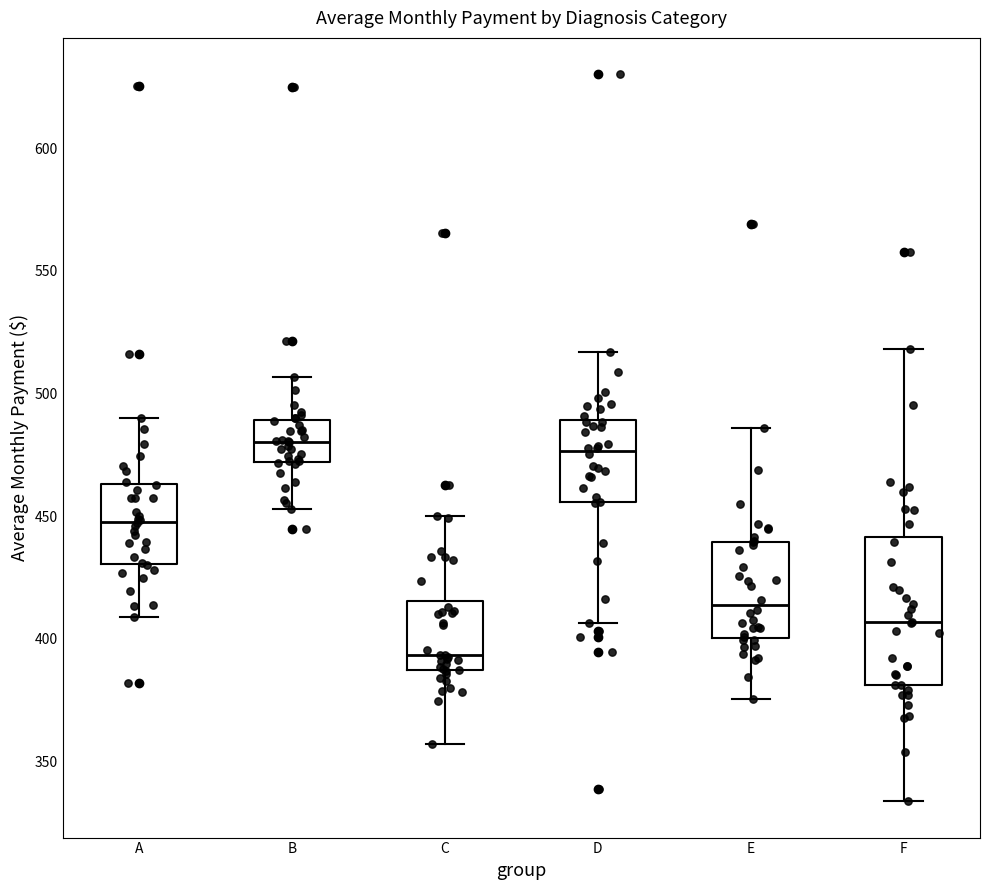

Reading left to right, transcribe this box plot: for each box, give where its median line is, the range the box spans, and where its two whiskers end, as read against the y-axis. The values are not printed on the chart, so give them approximately, as read against the axis.

A: median 450, box 430 to 465, whiskers 410 to 490
B: median 480, box 470 to 490, whiskers 455 to 505
C: median 395, box 385 to 415, whiskers 355 to 450
D: median 475, box 455 to 490, whiskers 405 to 515
E: median 415, box 400 to 440, whiskers 375 to 485
F: median 405, box 380 to 440, whiskers 335 to 520